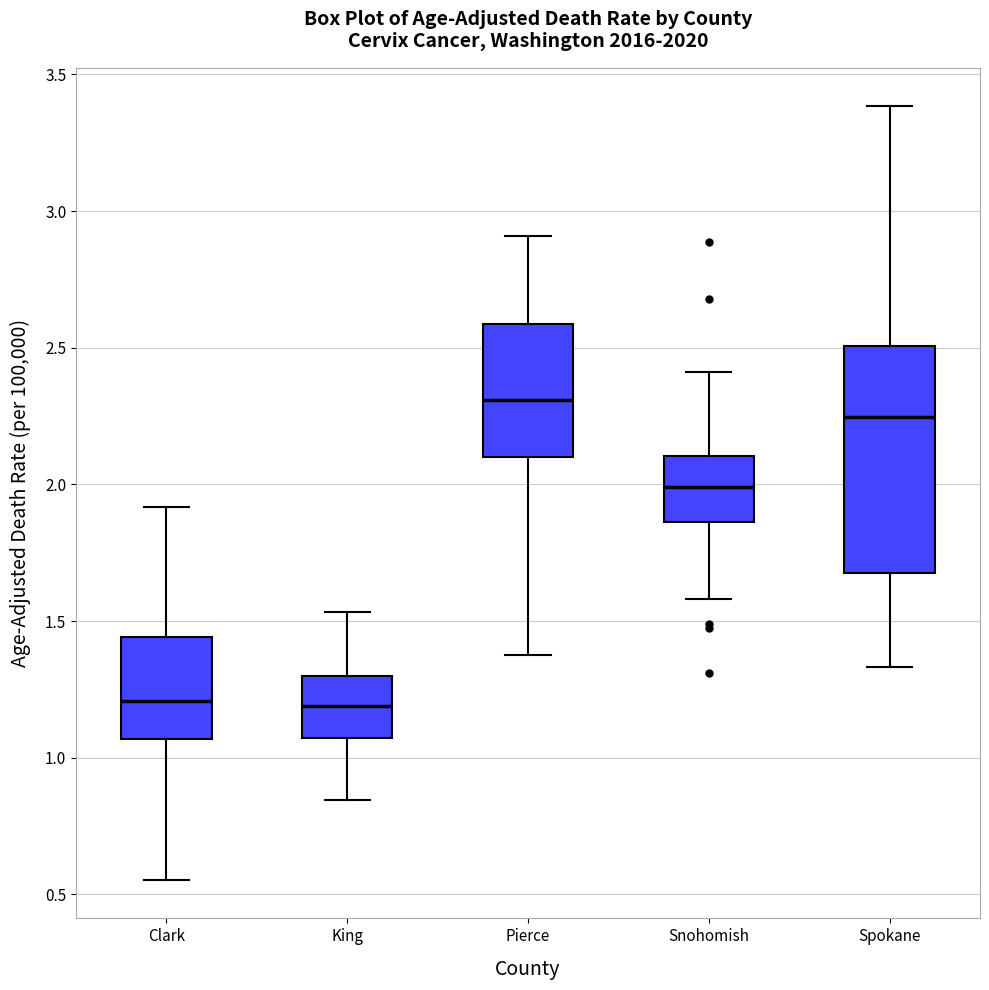

Where does the lower whisker of the box for Snohomish end on the y-axis? The values are not printed on the chart, so give them approximately, as read against the axis.

1.60